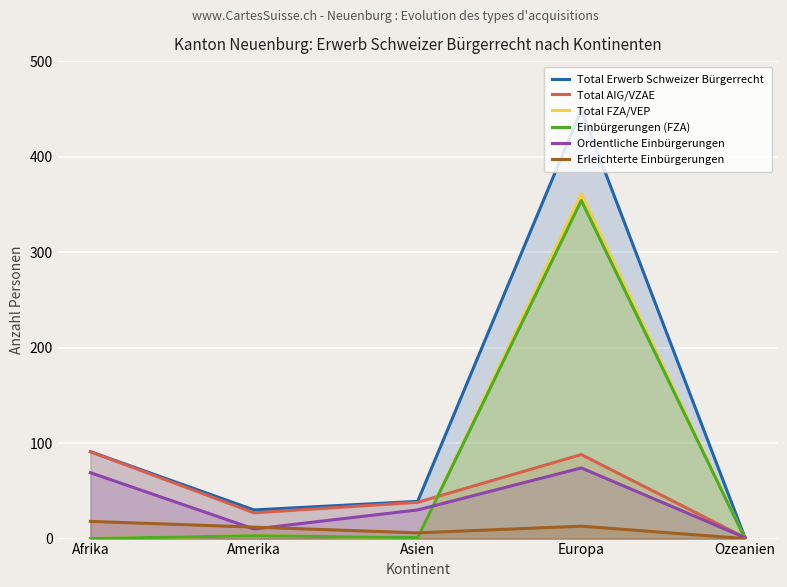

True or false: Total Erwerb Schweizer Bürgerrecht and Ordentliche Einbürgerungen intersect in this chart.

False